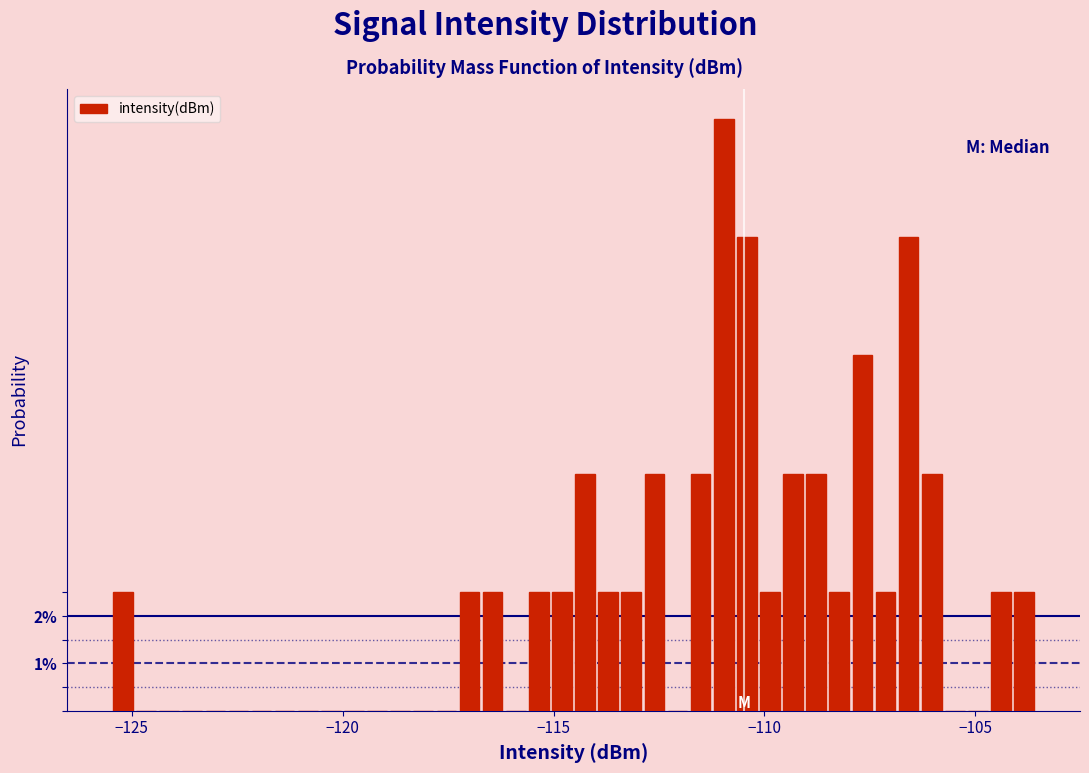

Read against the x-axis, roughly where is the centre of the tallest bar?

-111.0